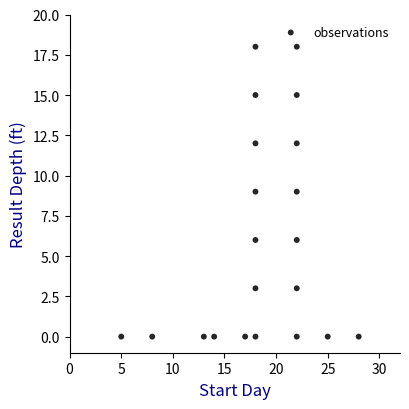

What is the range of X values (max minus min)?

23